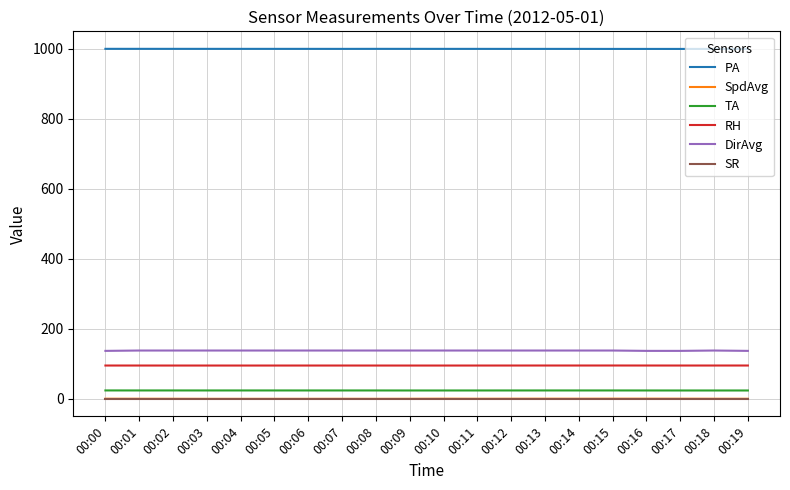

True or false: SpdAvg and PA intersect in this chart.

False